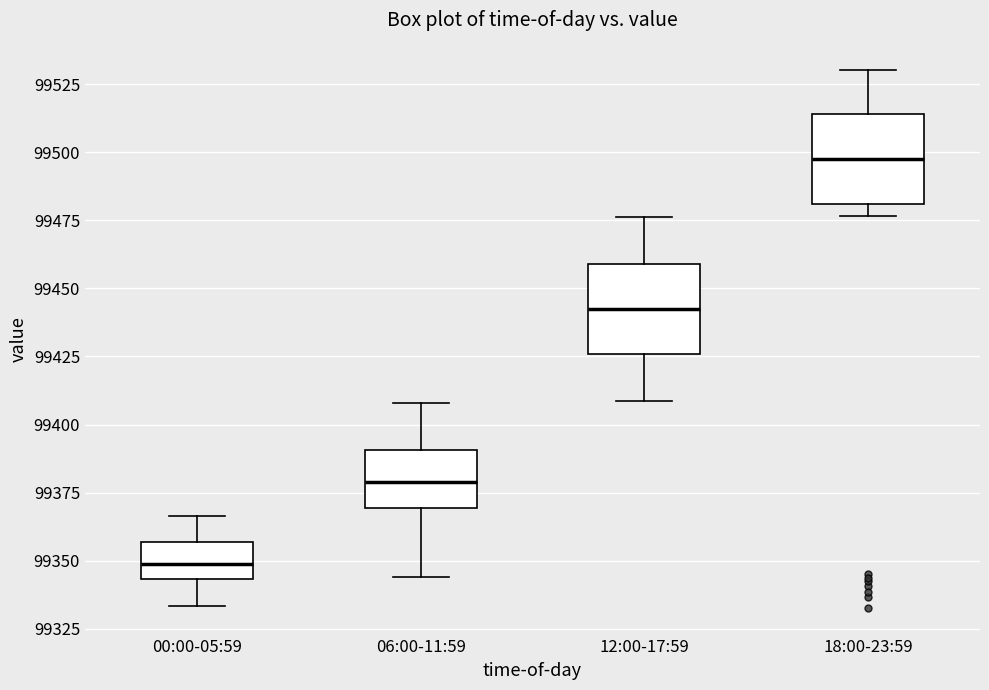

Which box has the highest median line?

18:00-23:59